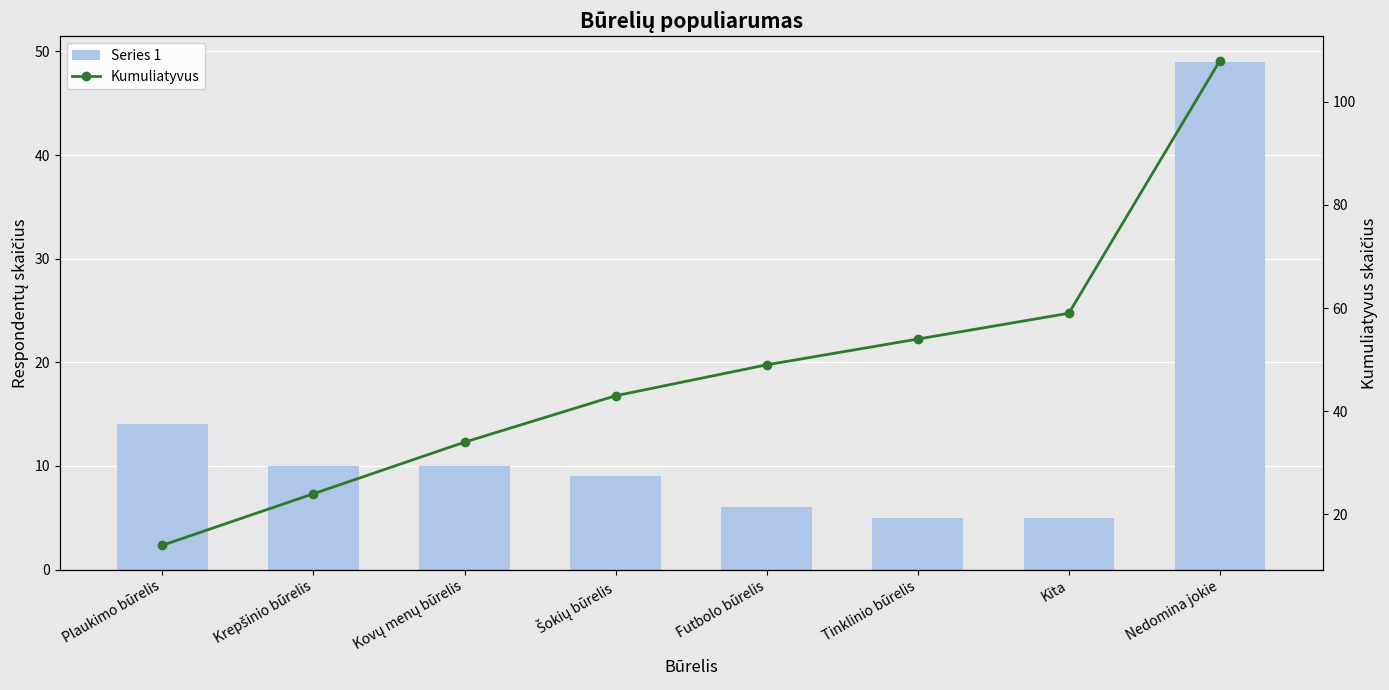

How many categories are shown in the chart?

8